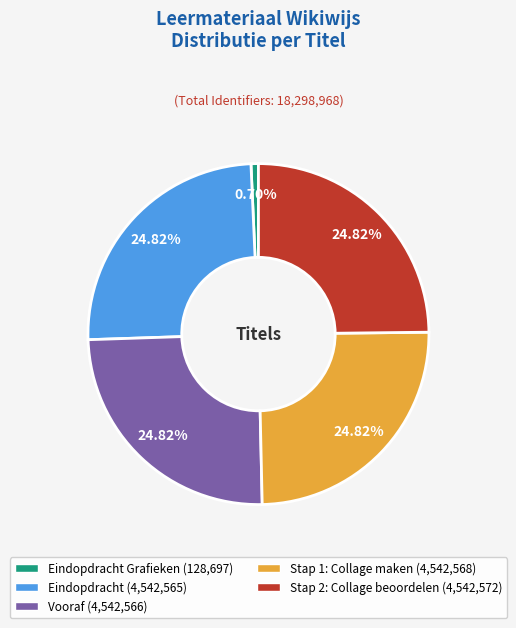

Count the number of slices in the pie.

5